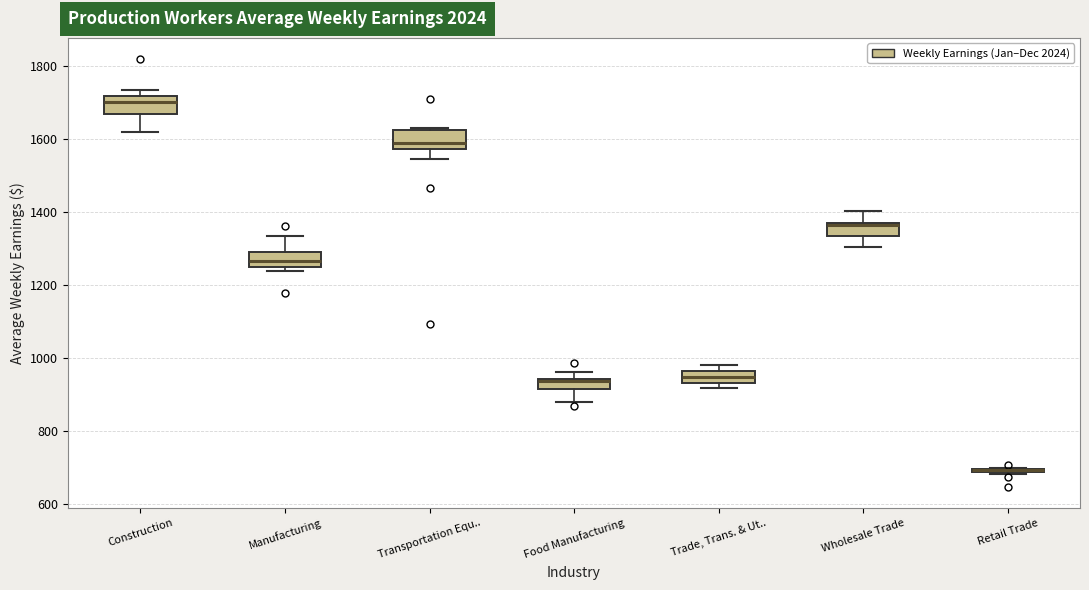

Where is the upper edge of the box for Transportation Equ.. on the y-axis? The values are not printed on the chart, so give them approximately, as read against the axis.

1620